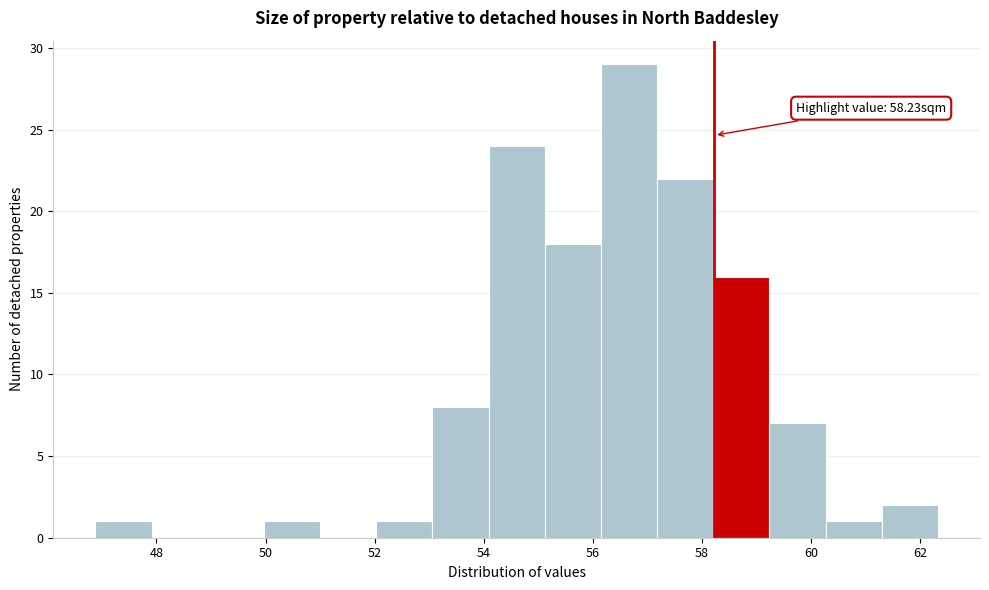

Which range on the x-axis has the tallest bar?

56.2 to 57.2